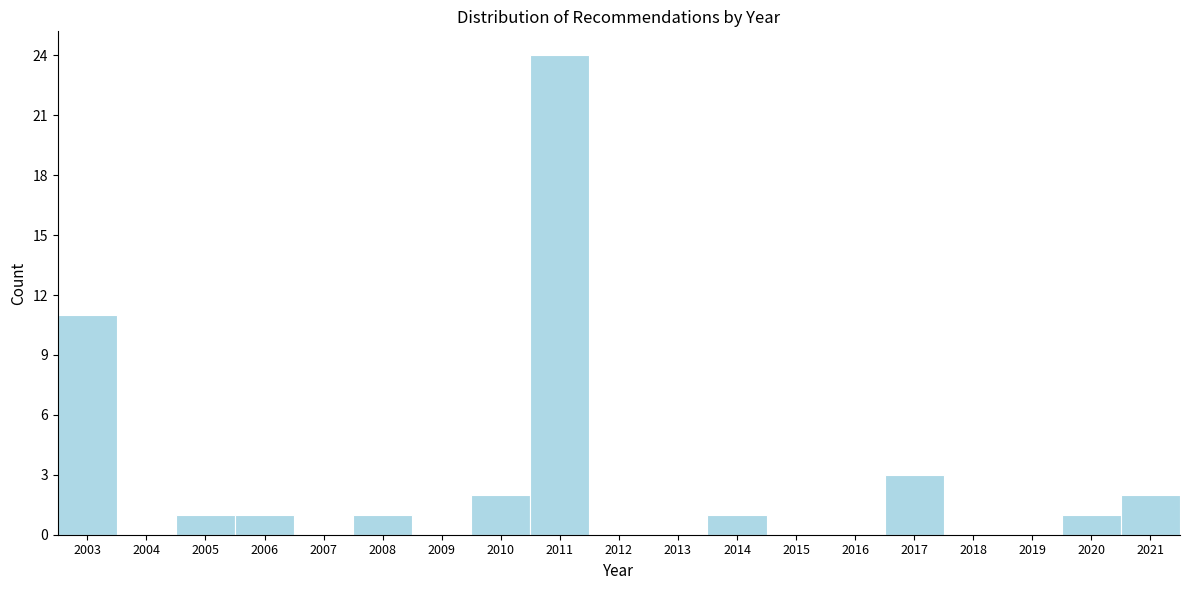

Reading left to right, extract all data points from this chart.

2003=11	2004=0	2005=1	2006=1	2007=0	2008=1	2009=0	2010=2	2011=24	2012=0	2013=0	2014=1	2015=0	2016=0	2017=3	2018=0	2019=0	2020=1	2021=2